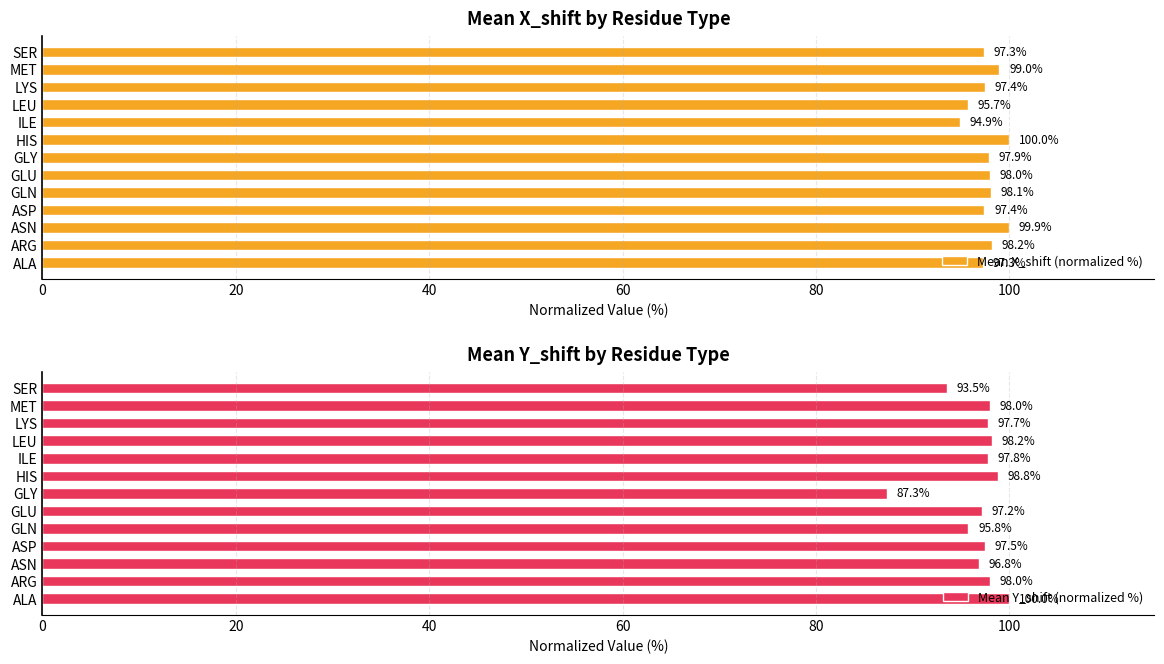

List the series in order of their peak value, lowest first.

Mean X_shift (normalized %), Mean Y_shift (normalized %)